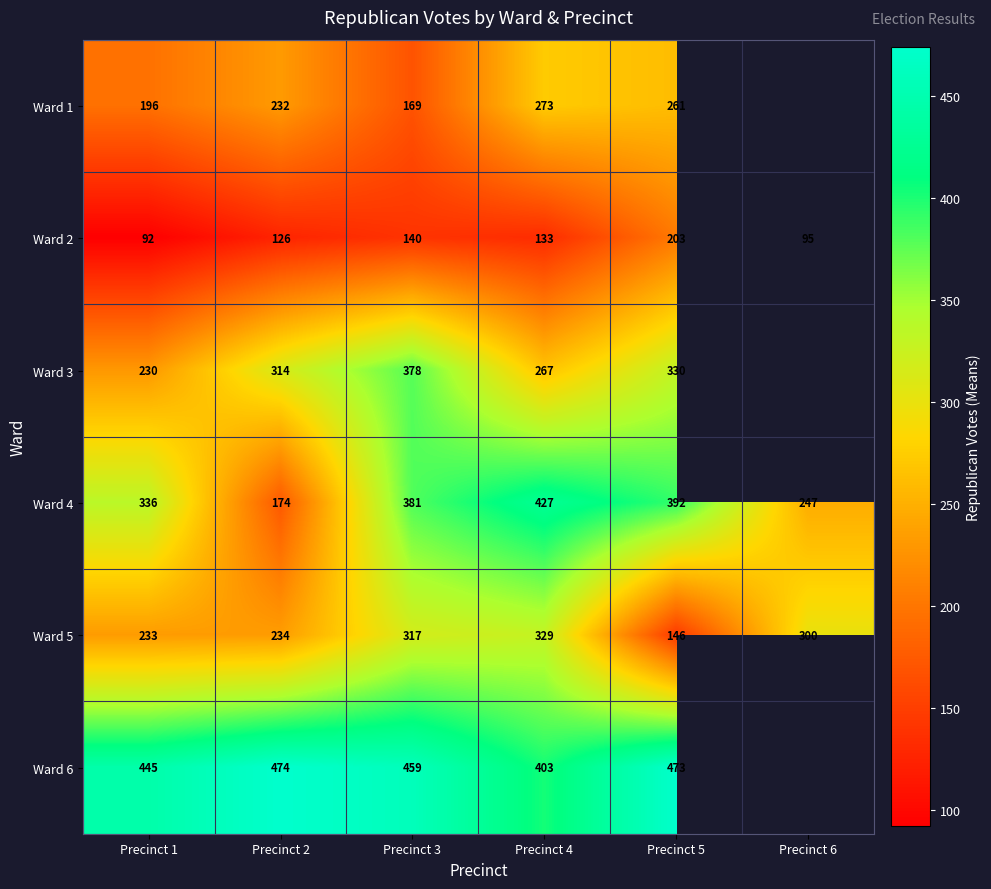

At which category does the chart reach its minimum across all series?

Precinct 1